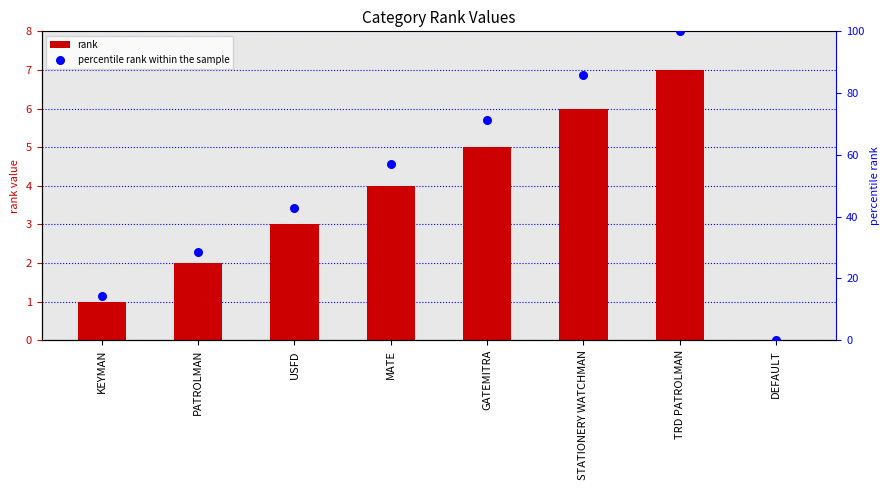

What is the total value across all series at PATROLMAN?

30.6